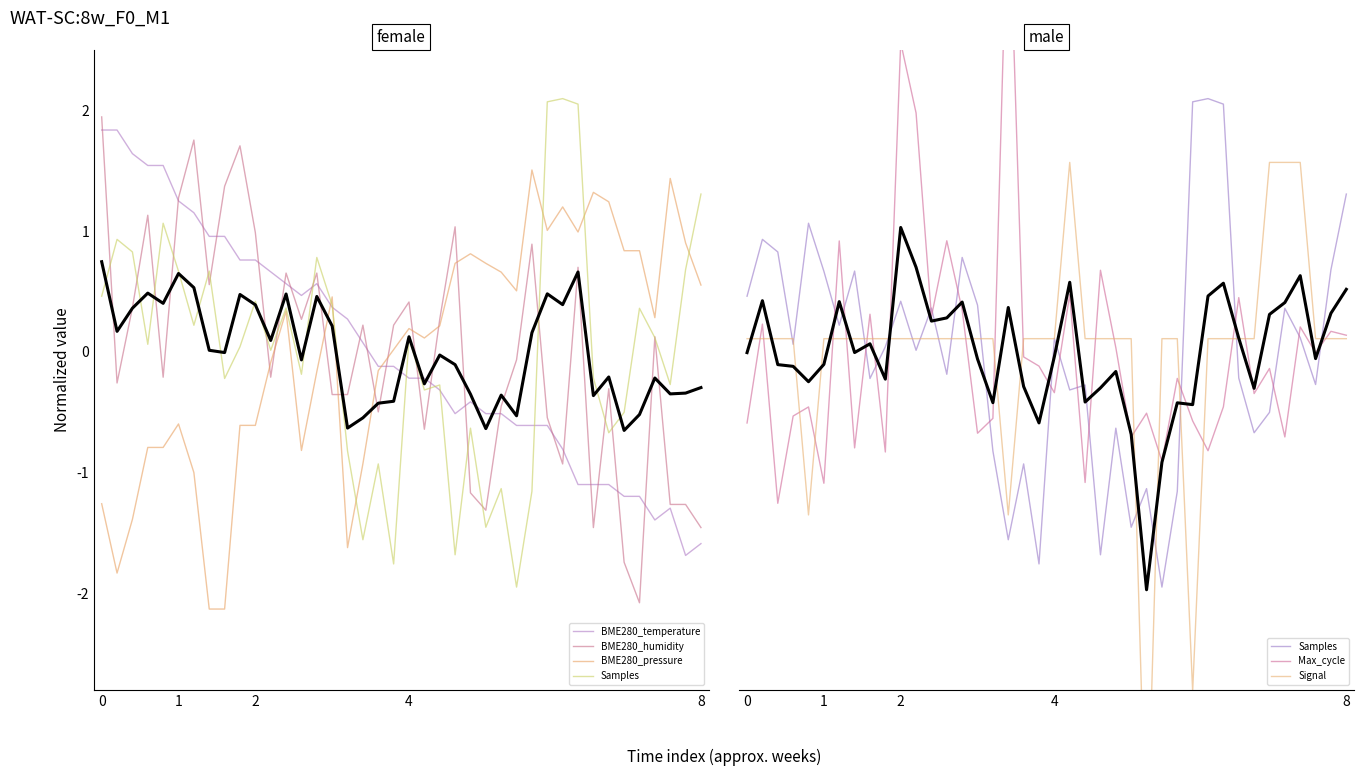

What is the difference between the maximum and minimum values in the BME280_pressure series?

3.6